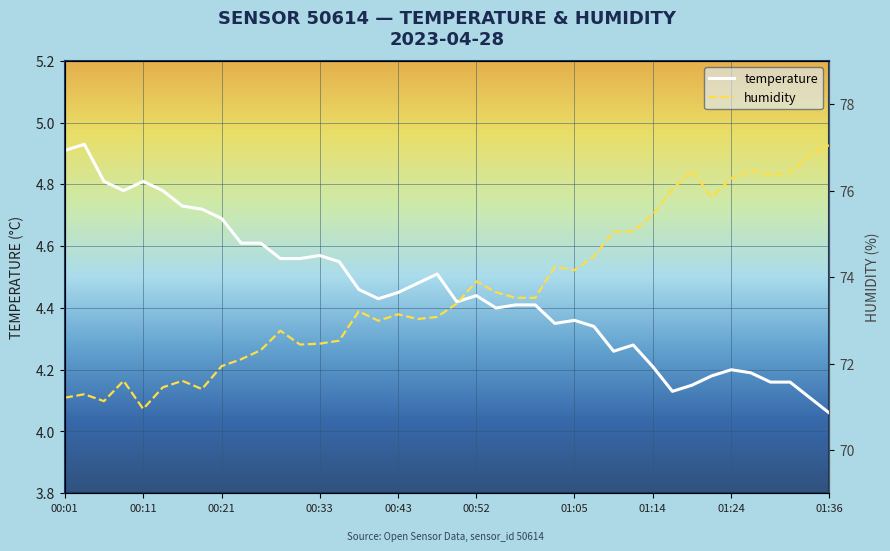

What is the difference between the humidity values at 38 and 17?

3.7